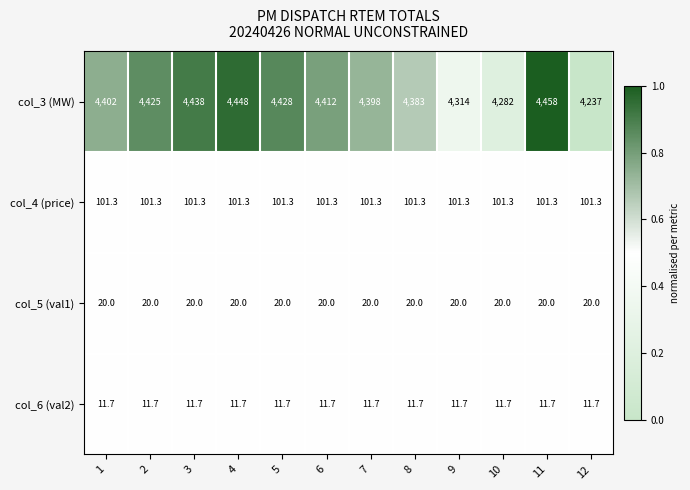

What is the lowest value of the col_5 (val1) series?

20.0